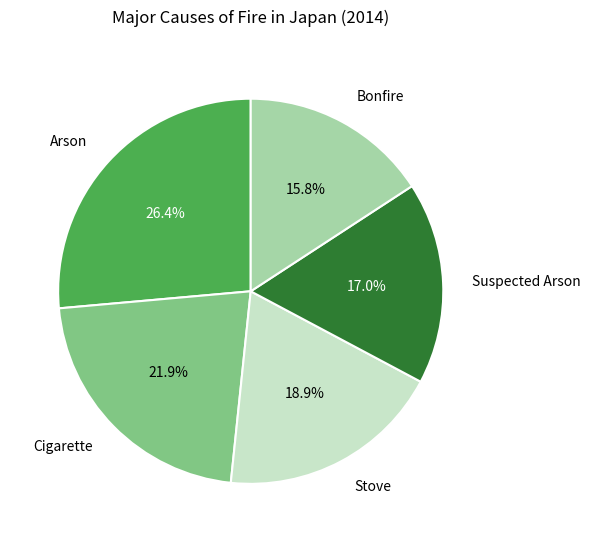

How many slices are in this pie chart?

5